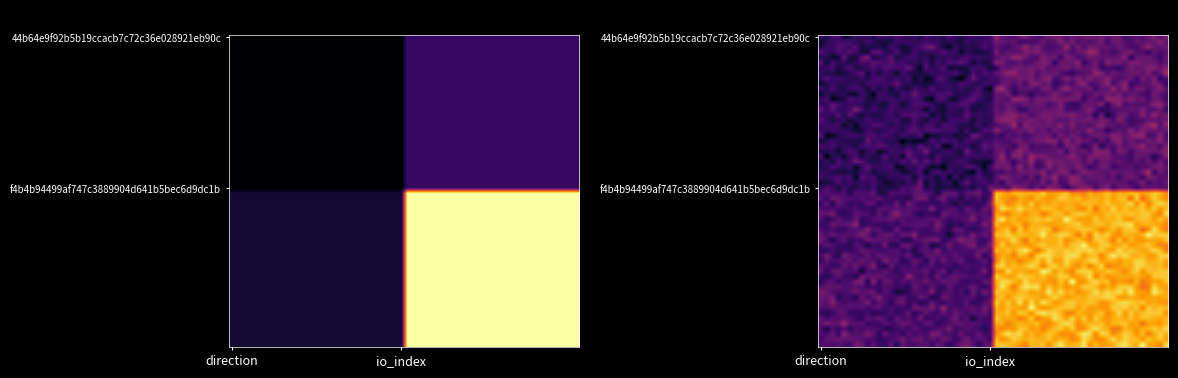

What is the sum of all 44b64e9f92b5b19ccacb7c72c36e028921eb90c values?

2